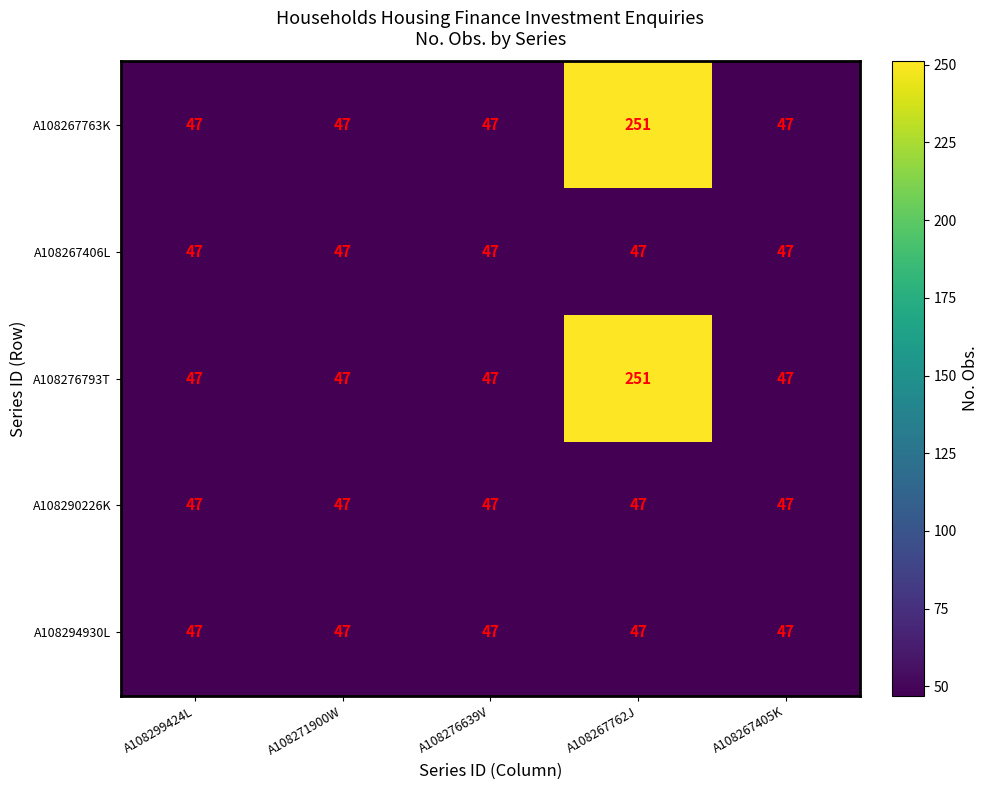

What is the minimum value shown in the chart?

47